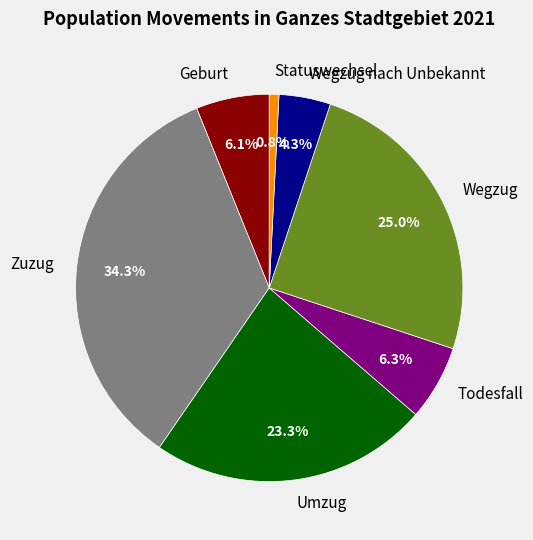

To the nearest percent, what is the difference between the largest and smallest slice percentages?

33%